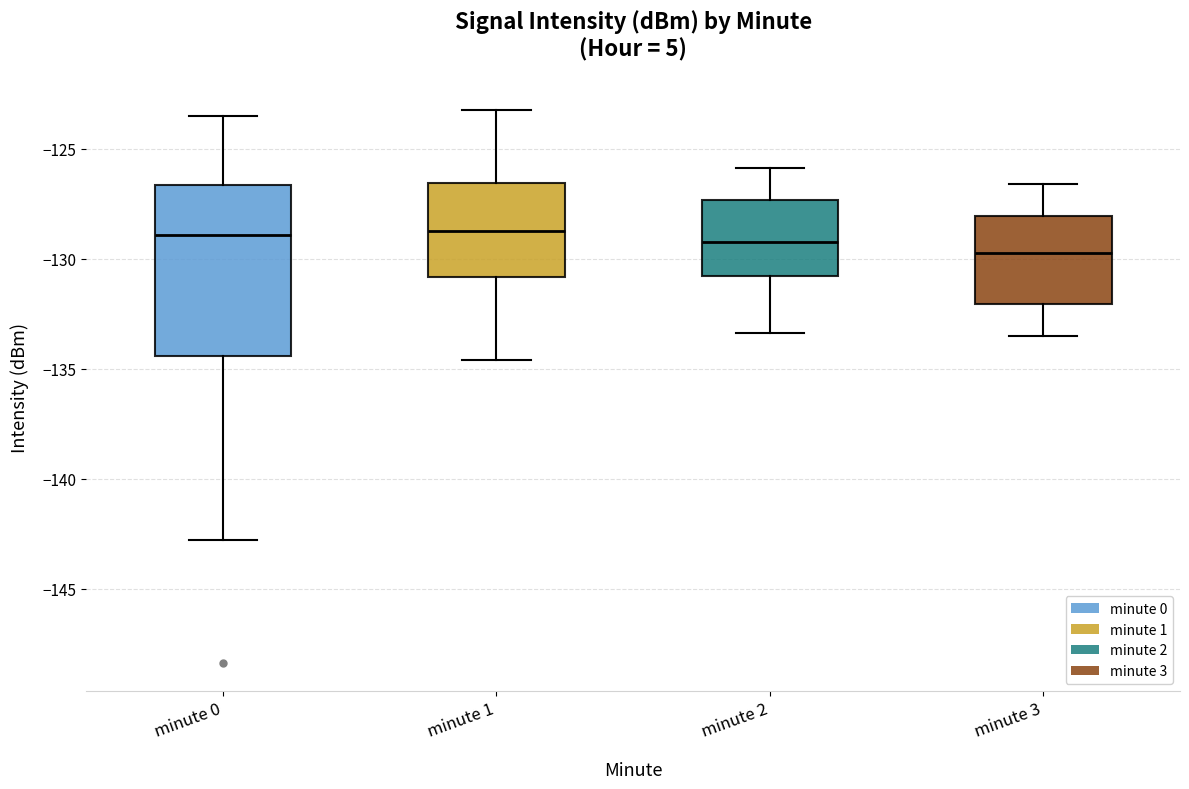

Reading left to right, read every box against the y-axis: the position of its median line, the range the box covers, and the ends of its whiskers. The values are not printed on the chart, so give them approximately, as read against the axis.

minute 0: median -129.0, box -134.5 to -126.5, whiskers -143.0 to -123.5
minute 1: median -128.5, box -131.0 to -126.5, whiskers -134.5 to -123.5
minute 2: median -129.0, box -131.0 to -127.5, whiskers -133.5 to -126.0
minute 3: median -129.5, box -132.0 to -128.0, whiskers -133.5 to -126.5